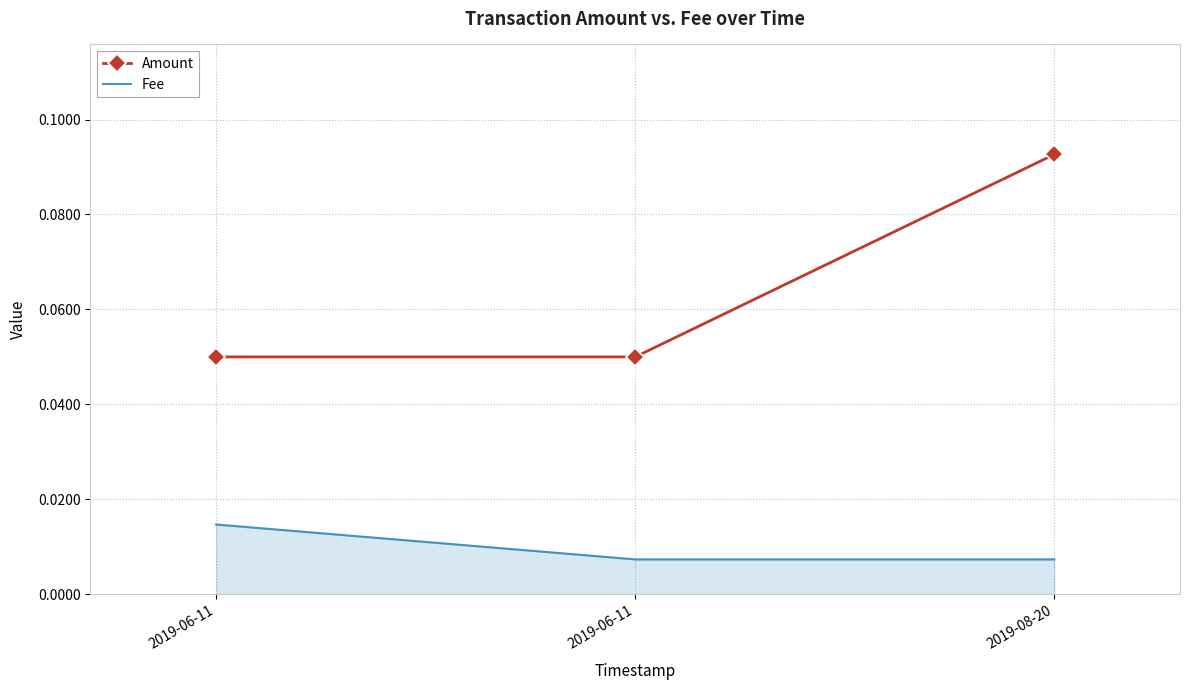

What are all the series names shown in the legend?

Amount, Fee